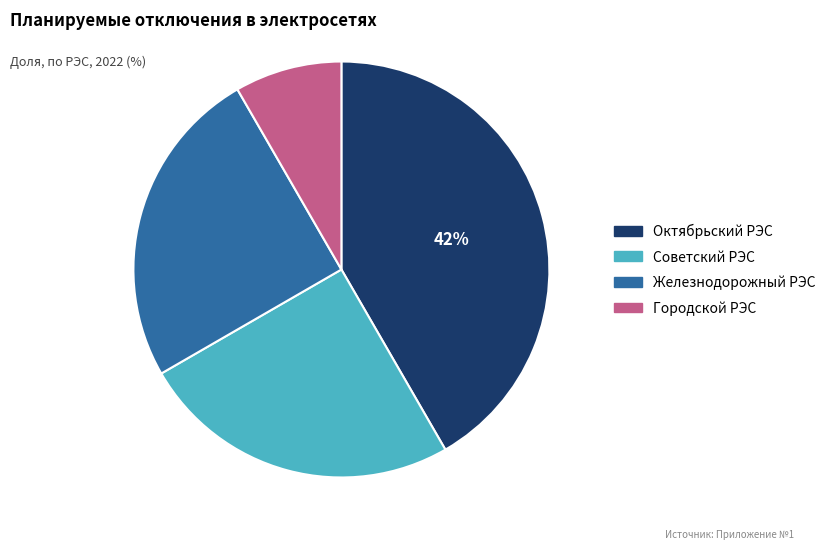

To the nearest percent, what is the average slice percentage?

25%